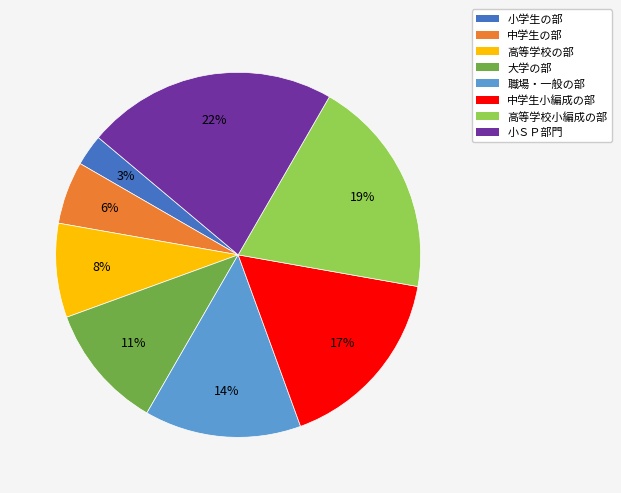

The 高等学校の部 slice represents 8% of the pie. True or false?

True